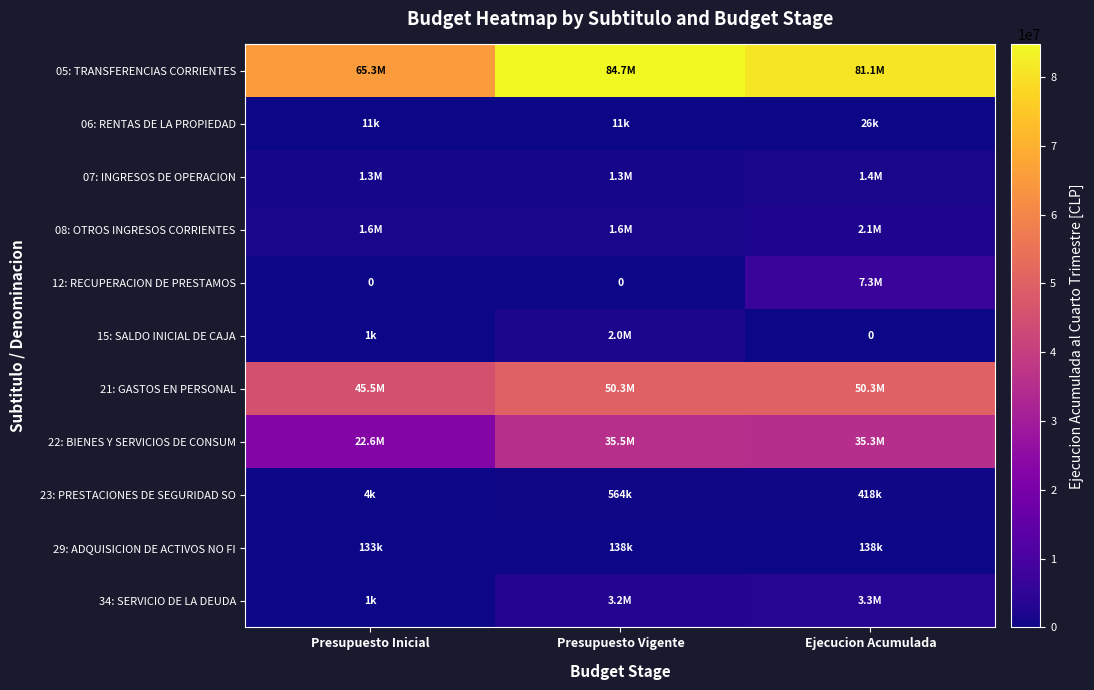

What is the total value across all series at Presupuesto Inicial?

136470974